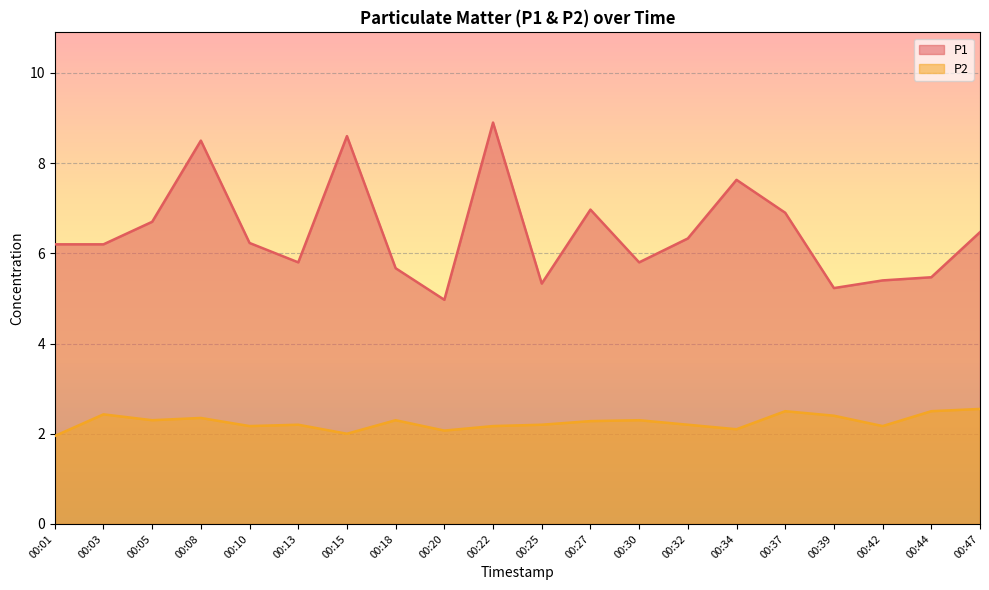

True or false: P1 and P2 cross at least once.

False